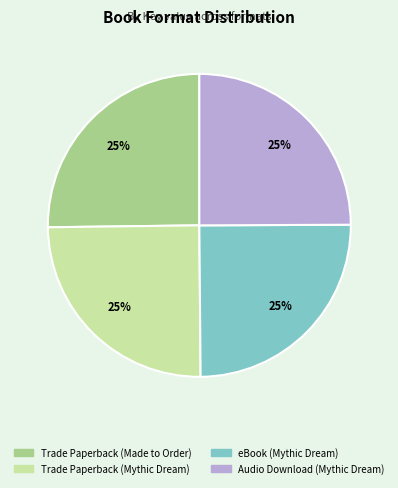

The Trade Paperback (Mythic Dream) slice represents 18% of the pie. True or false?

False